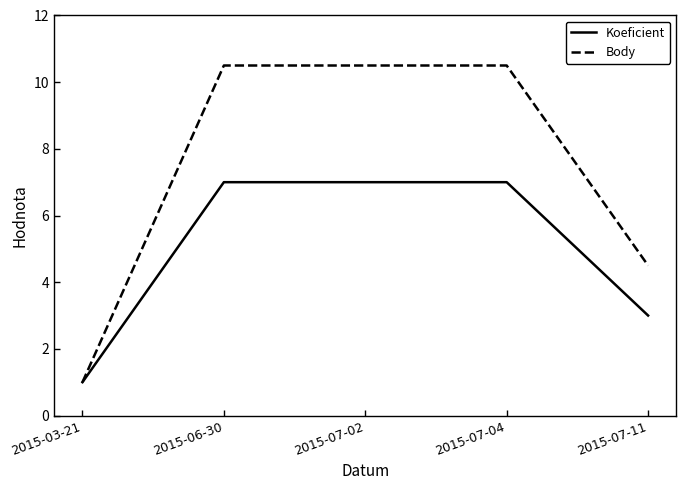

Rank the series by their maximum value, from lowest to highest.

Koeficient, Body